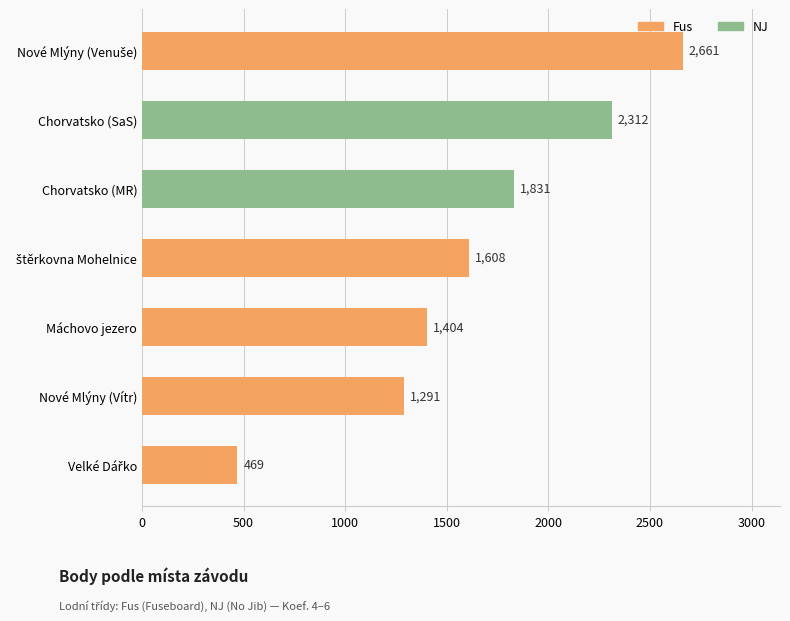

Reading bottom to top, transcribe all the data shown in this chart.

469	1291	1404	1608	1831	2312	2661